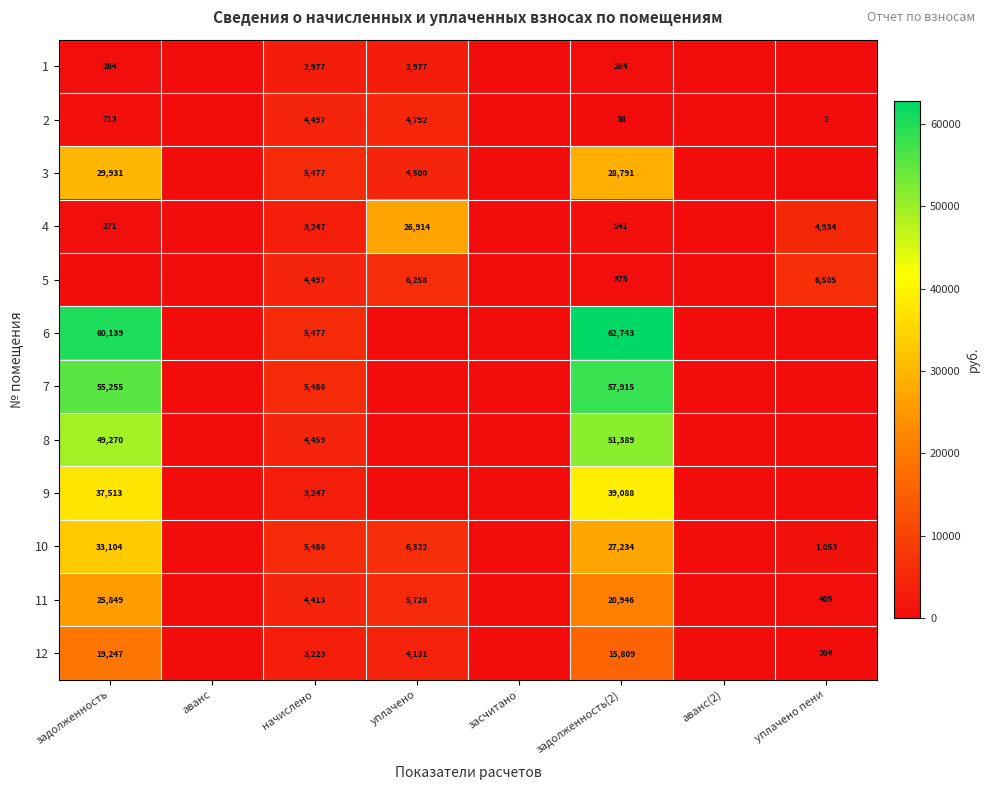

The value of 10 at уплачено пени is 669.9. True or false?

False